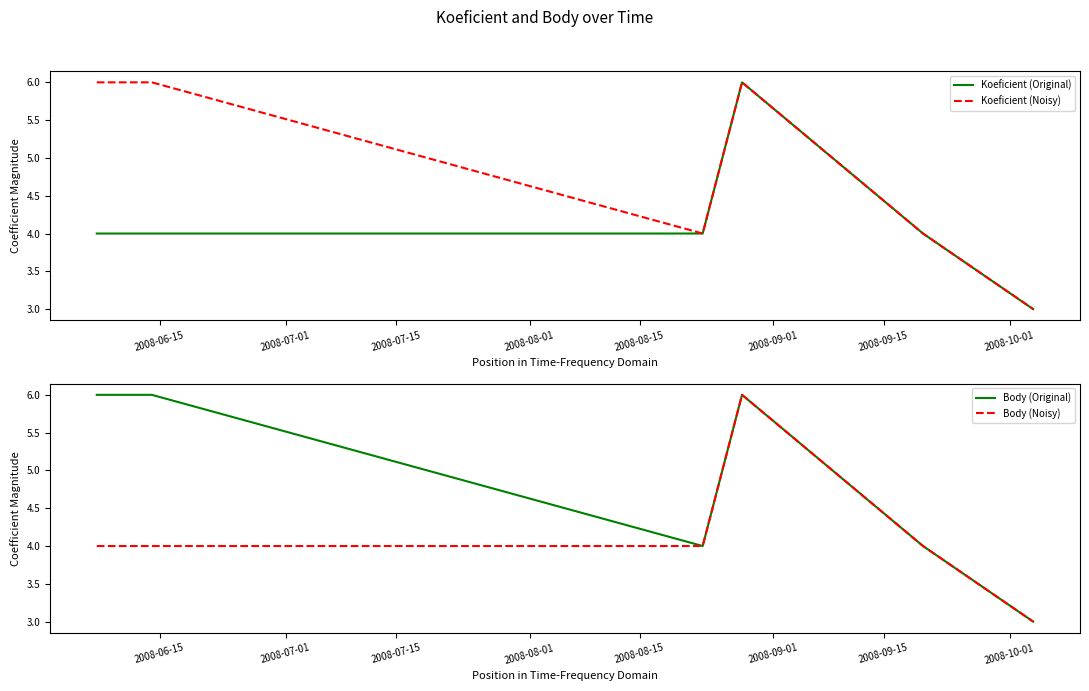

How many interior local peaks does the Body (Original) series have?

1